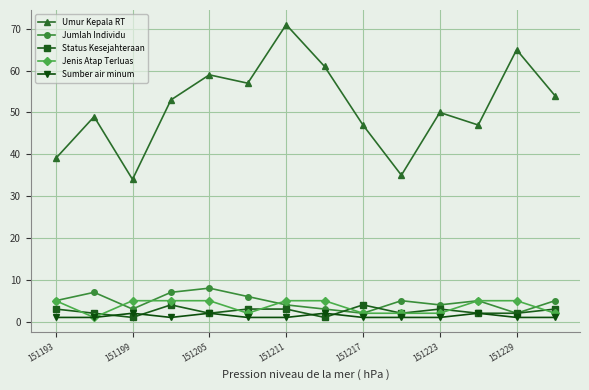

Which series has the largest range (max minus min)?

Umur Kepala RT